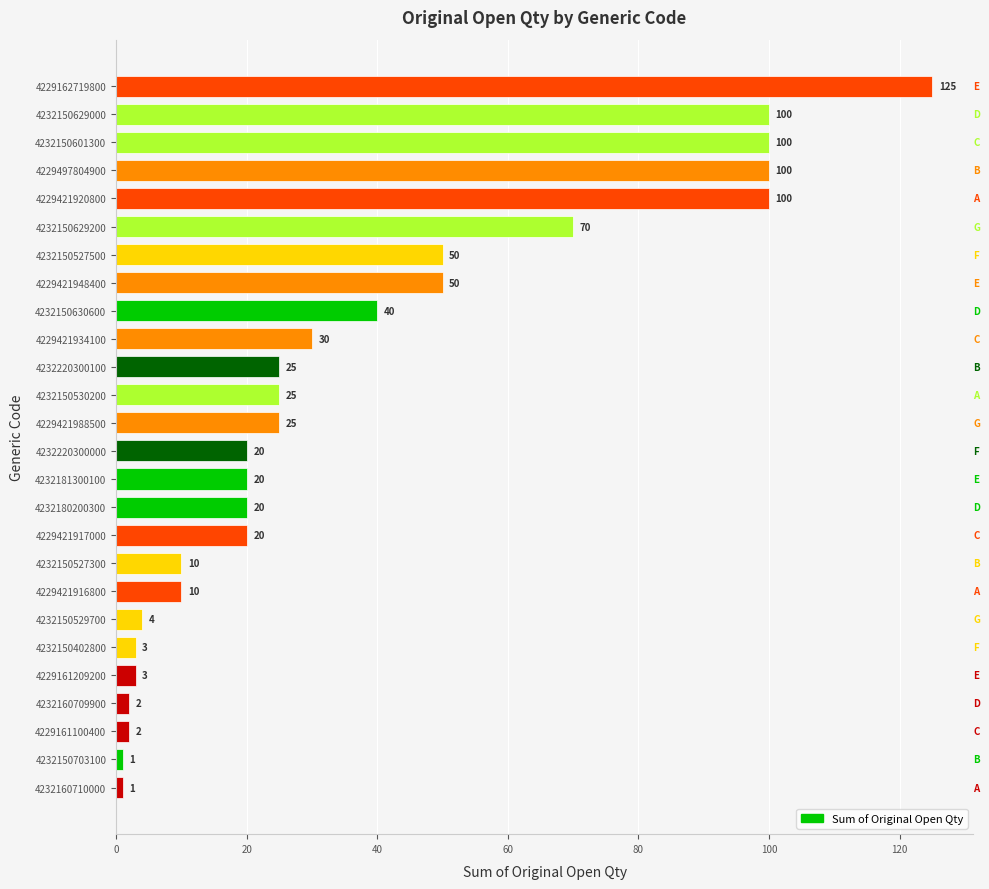

Reading bottom to top, transcribe all the data shown in this chart.

1	1	2	2	3	3	4	10	10	20	20	20	20	25	25	25	30	40	50	50	70	100	100	100	100	125